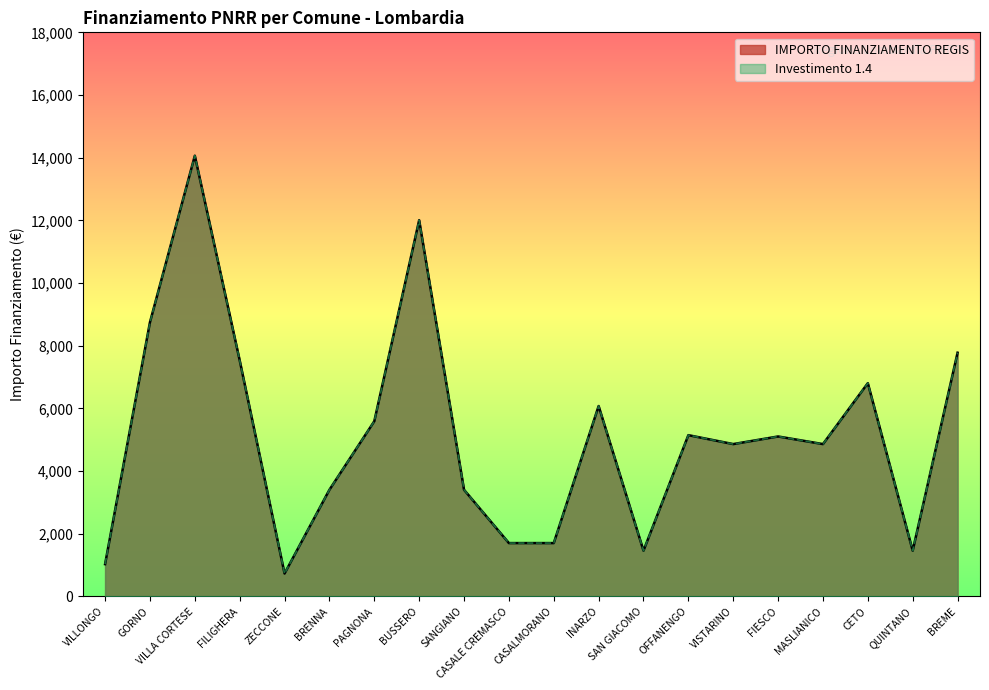

How many lines are shown in the chart?

2